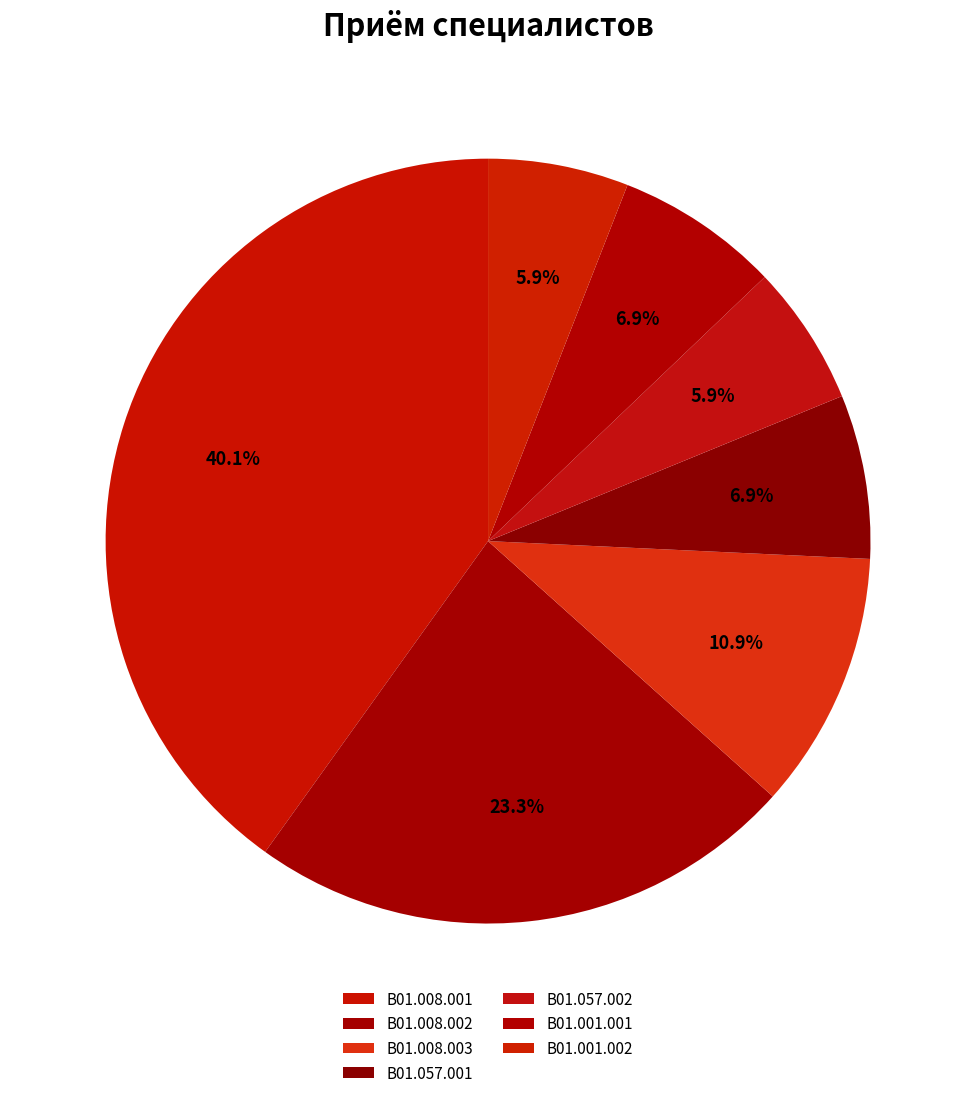

Count the number of slices in the pie.

7